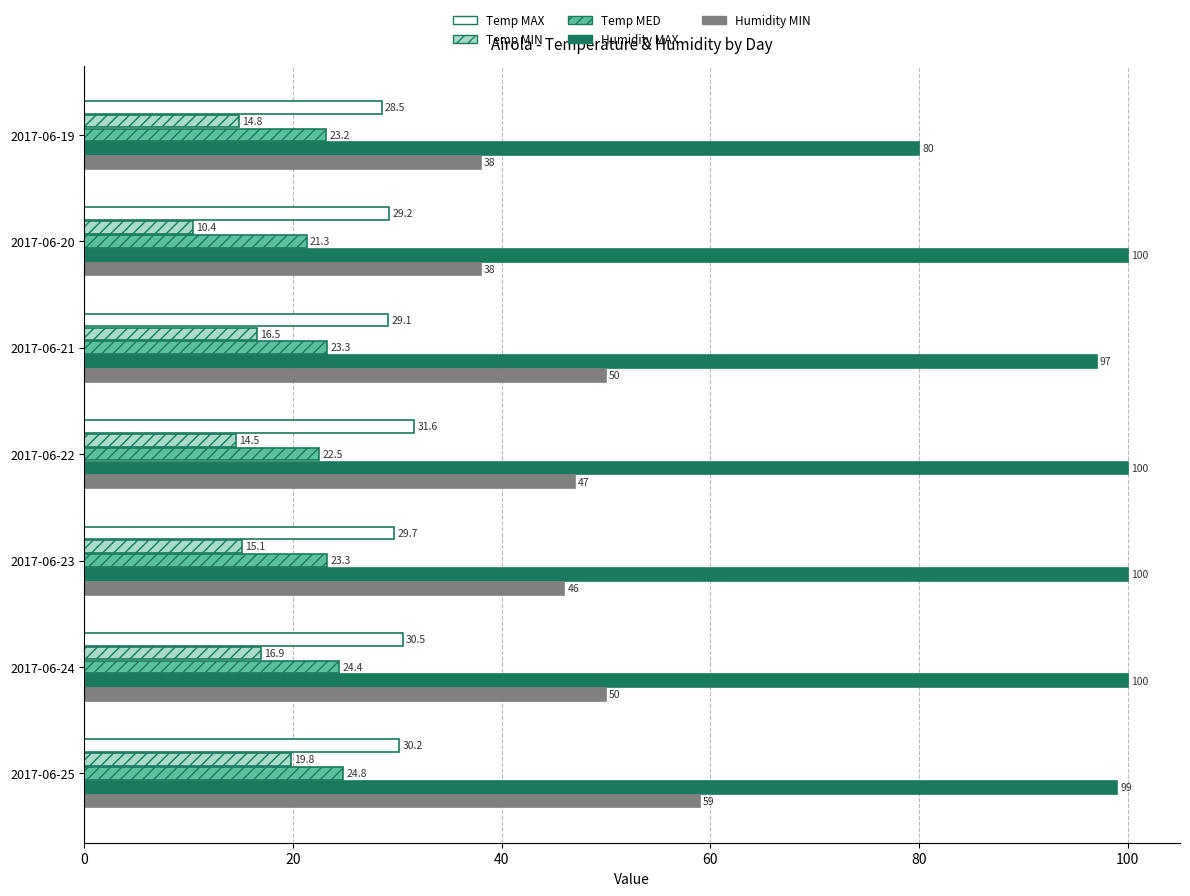

How many values in the Temp MAX series exceed 29?

6